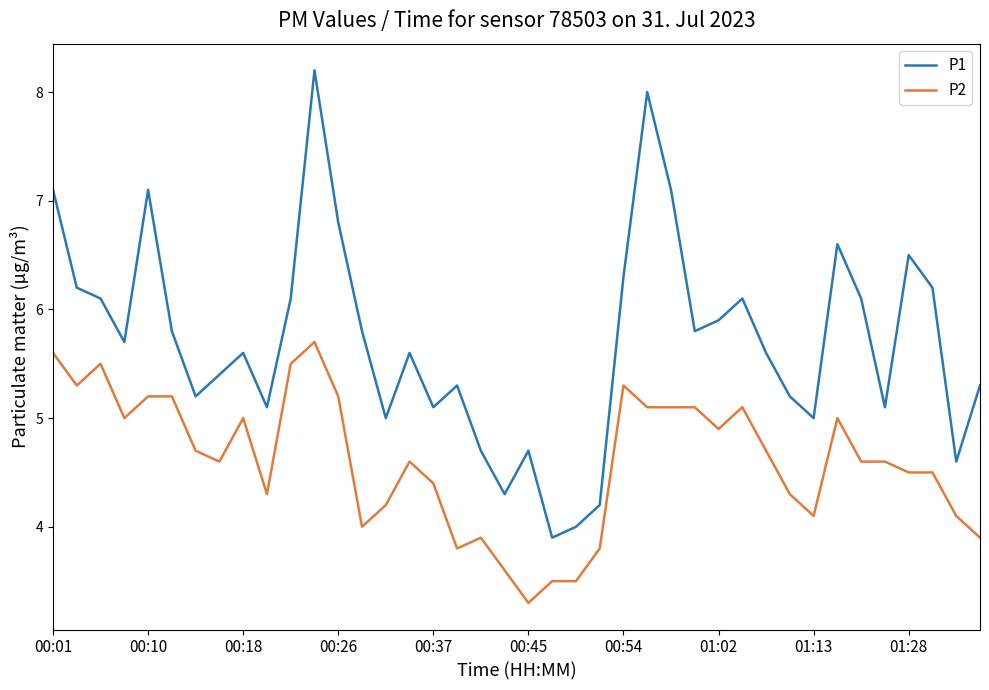

Rank the series by their average value, from highest to lowest.

P1, P2